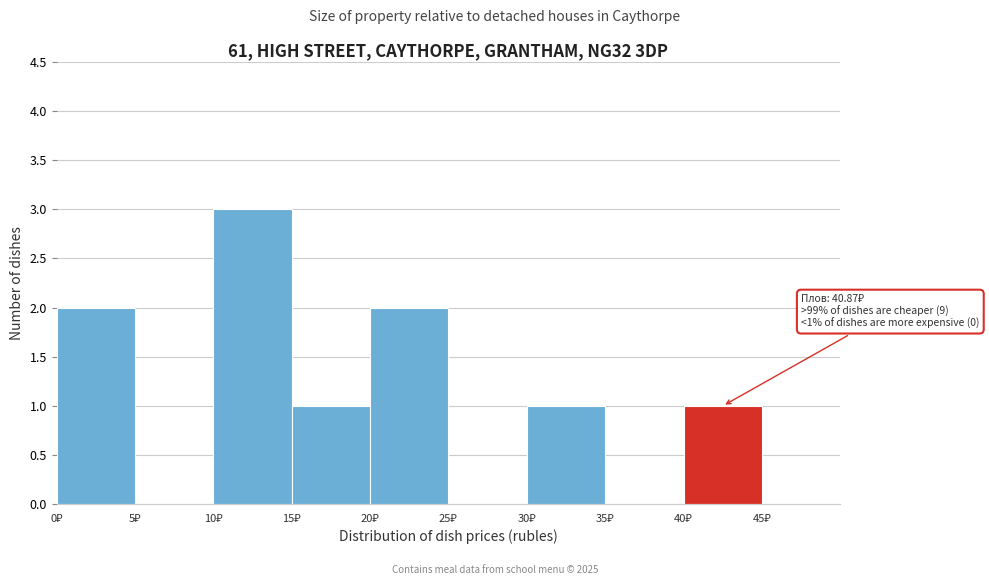

Over which range of the x-axis is the bar tallest?

10 to 15